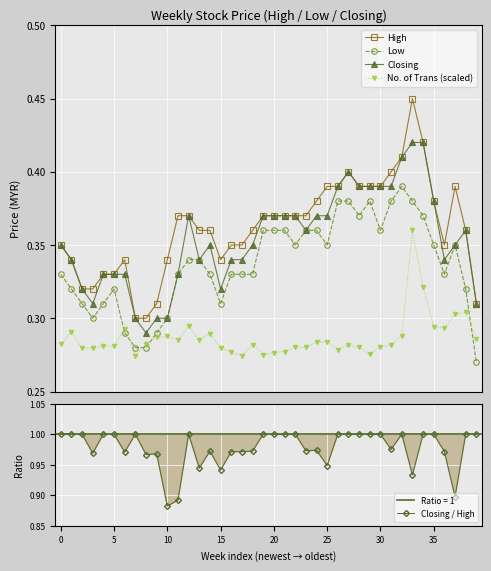

True or false: Closing and No. of Trans (scaled) intersect in this chart.

False